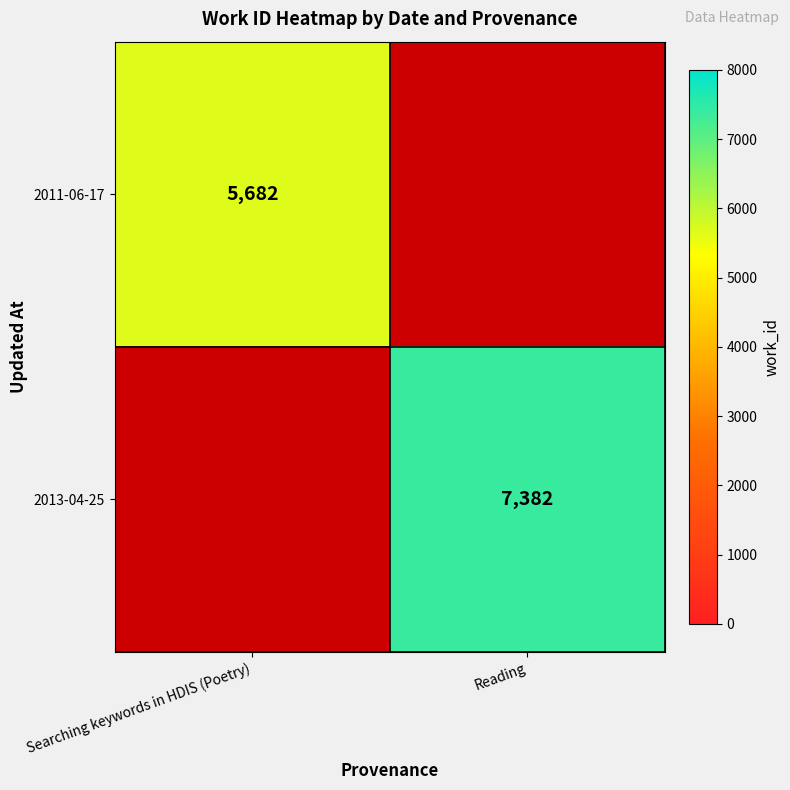

True or false: 2011-06-17 has a value of 1239 at Searching keywords in HDIS (Poetry).

False